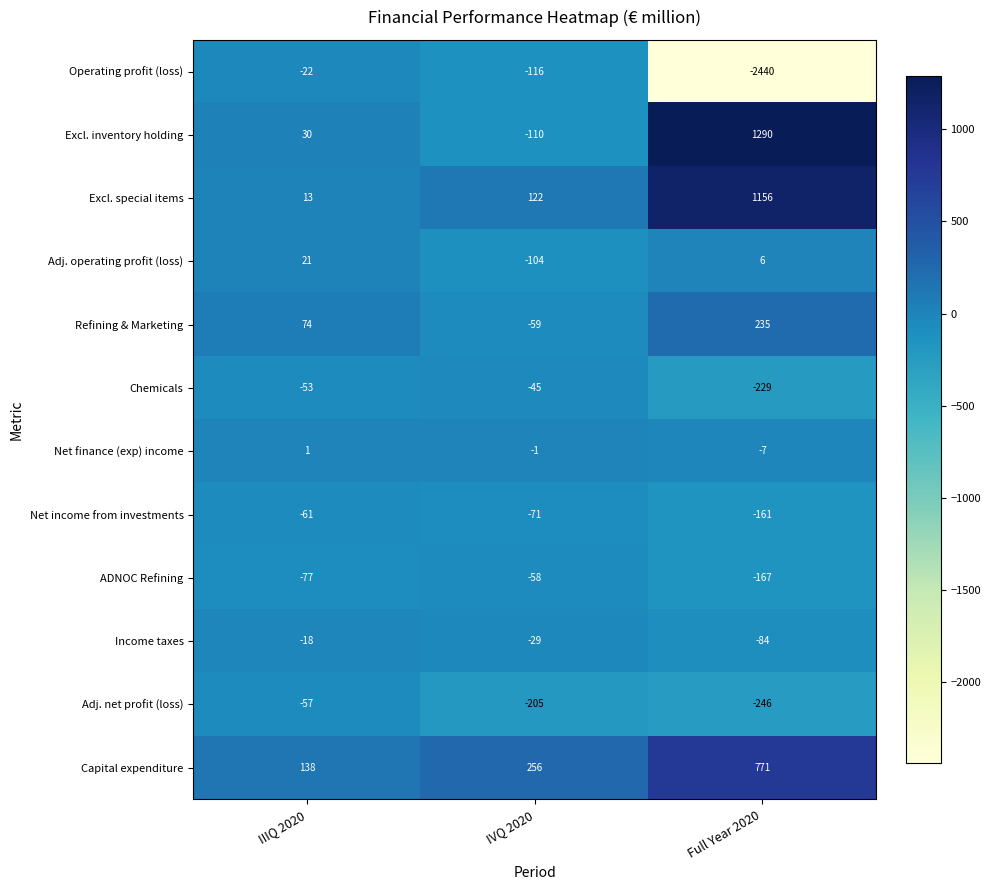

How many values in Adj. operating profit (loss) are below zero?

1